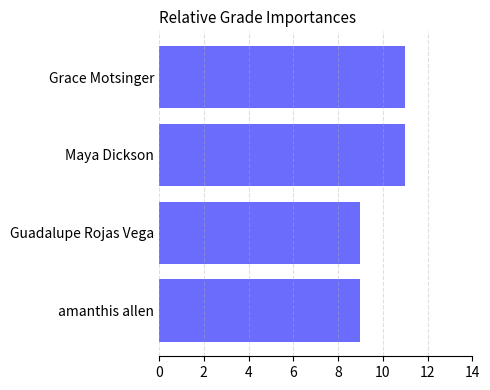

What is the label of the 1st bar from the bottom?

amanthis allen